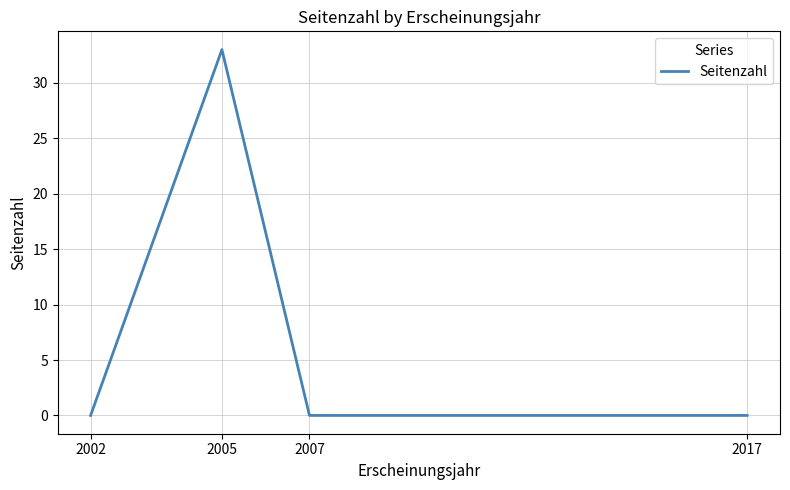

Is it true that the value at 2002 is 0?

True